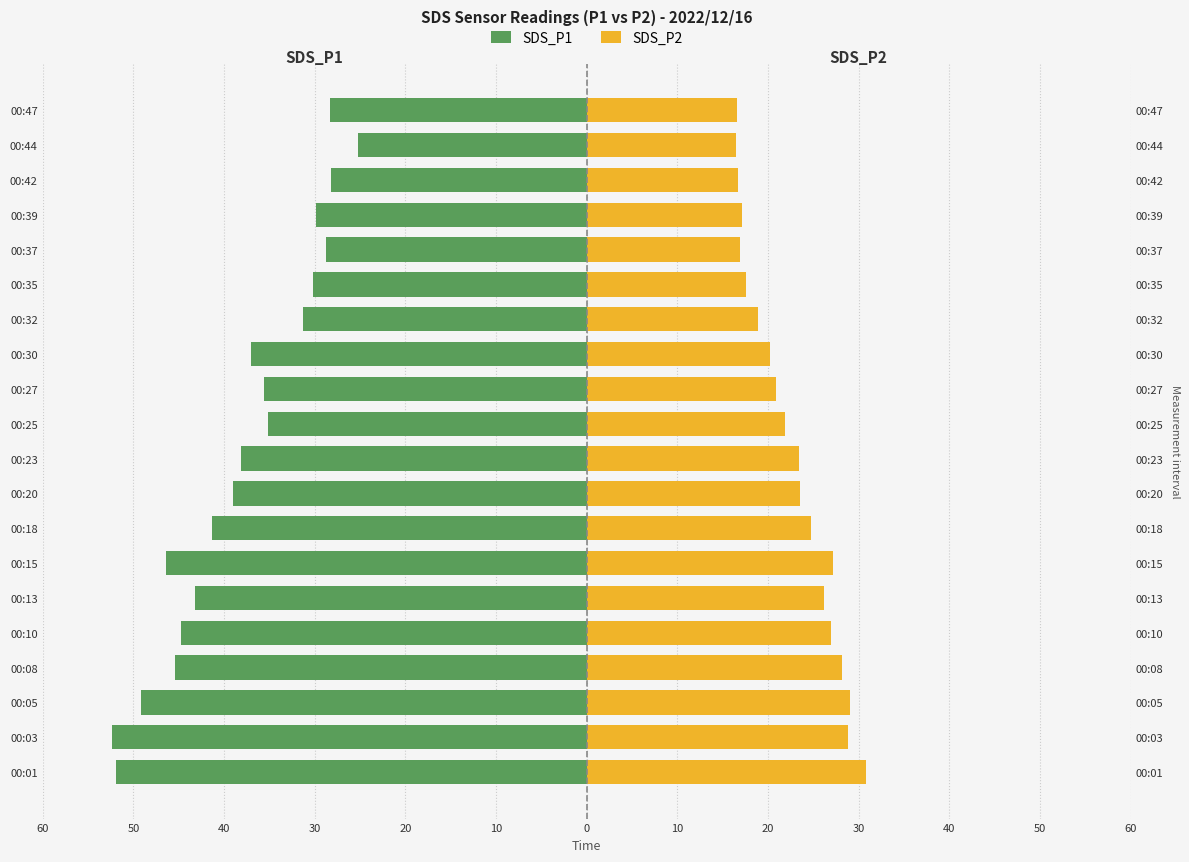

How many bars are there in total?

40